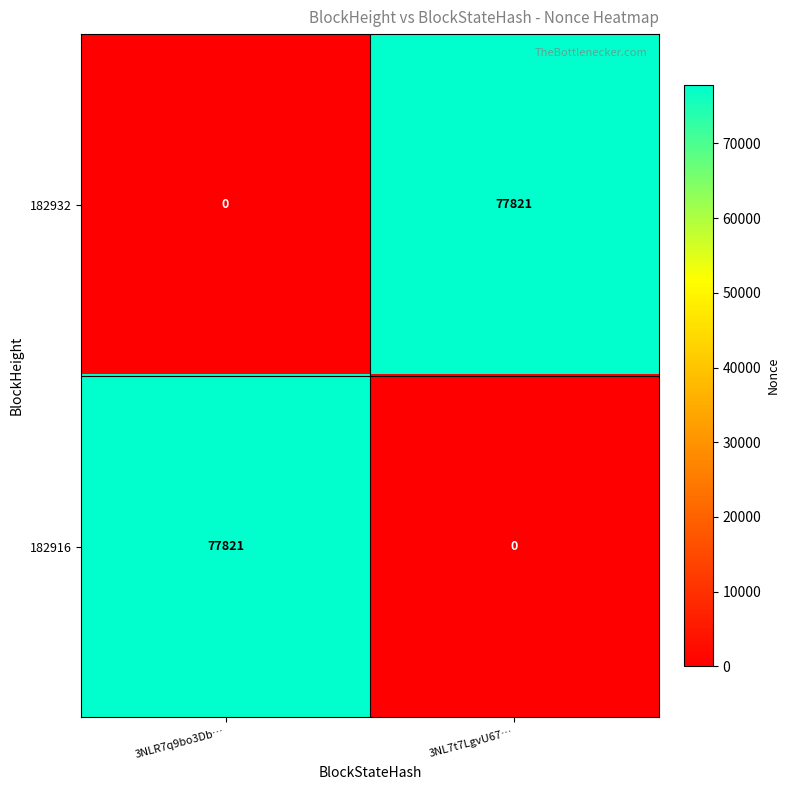

Reading left to right, extract all data points from this chart.

182932: 0	77821
182916: 77821	0